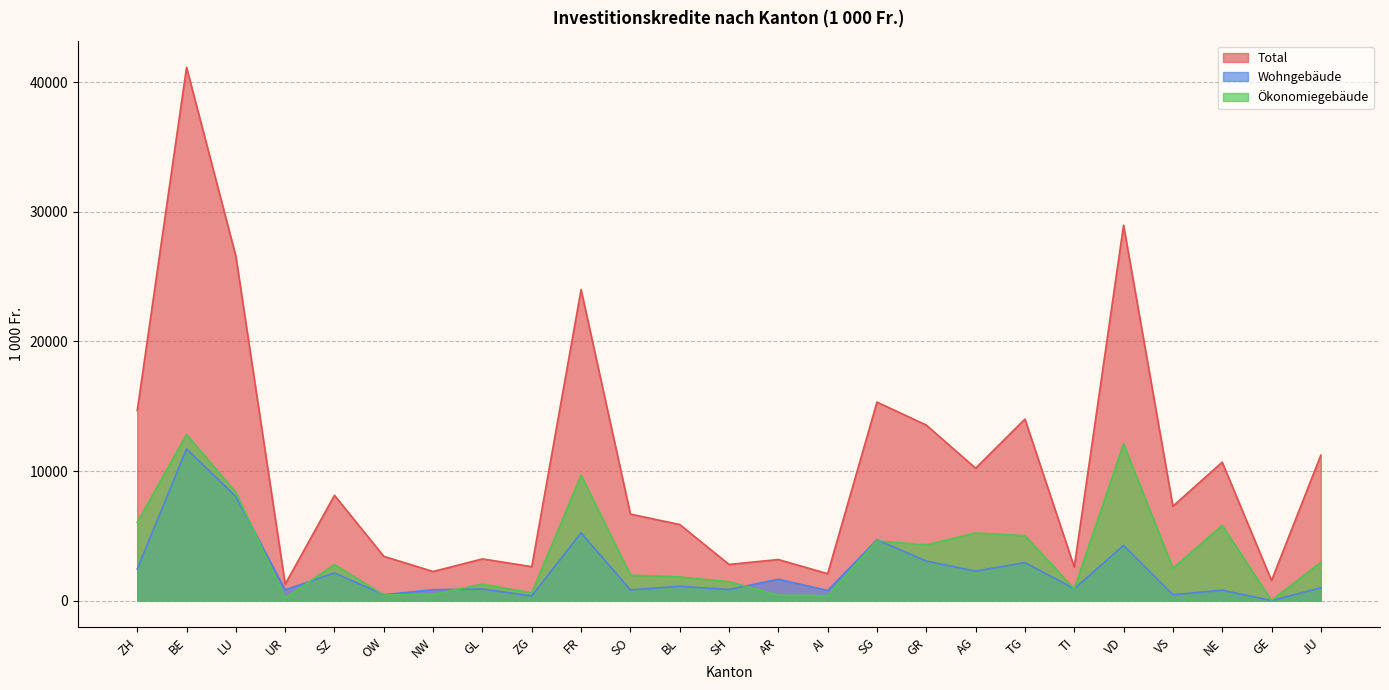

What is the difference between the second highest and second lowest values in the Ökonomiegebäude series?

11907